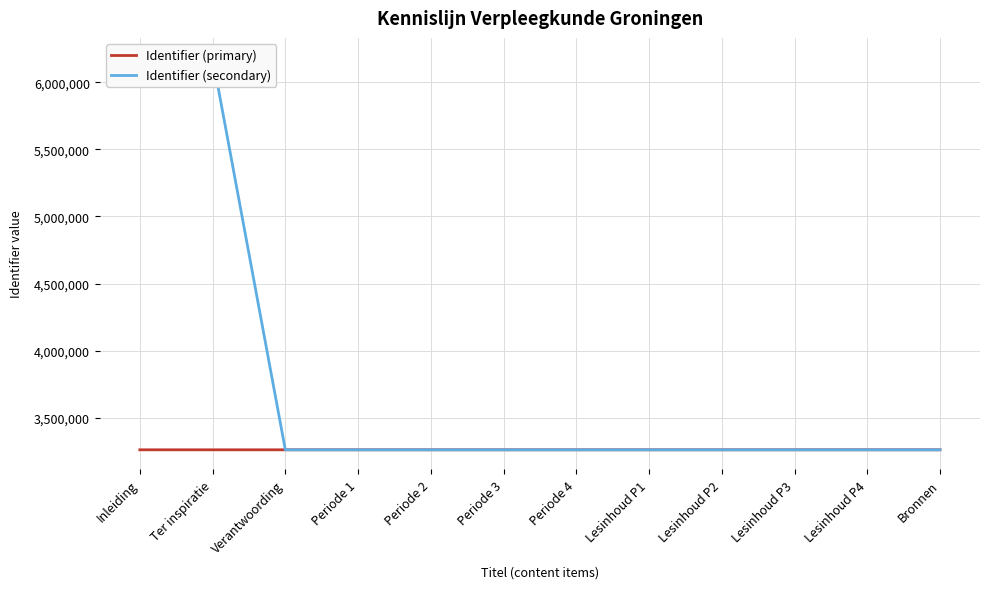

Is it true that Identifier (secondary) equals 889363 at Periode 1?

False